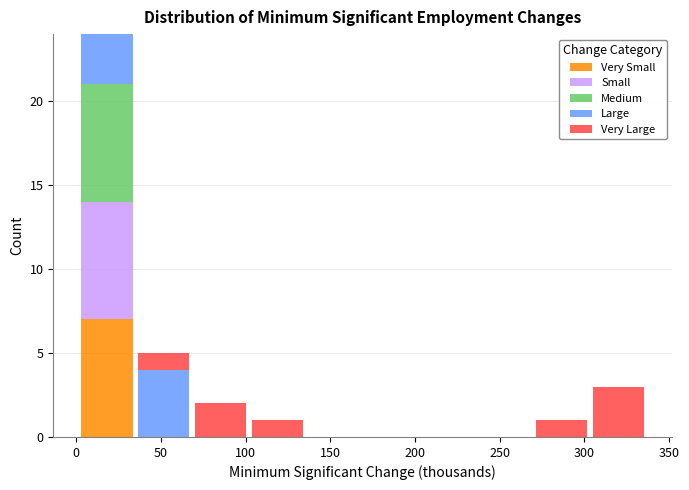

Reading left to right, list every stacked bar in this chart as the range it spans on the x-axis followed by its total height. Neither the bar edges nor the heights are printed on the chart, so give them approximately, as read against the axes.

0 to 35: 24
35 to 70: 5
70 to 100: 2
100 to 135: 1
135 to 170: 0
170 to 205: 0
205 to 235: 0
235 to 270: 0
270 to 305: 1
305 to 335: 3